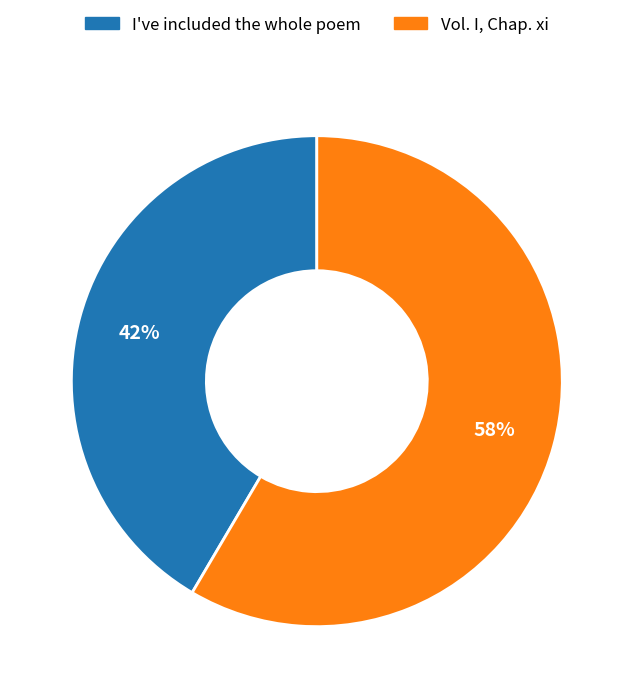

To the nearest percent, what percentage of the pie is Vol. I, Chap. xi?

58%